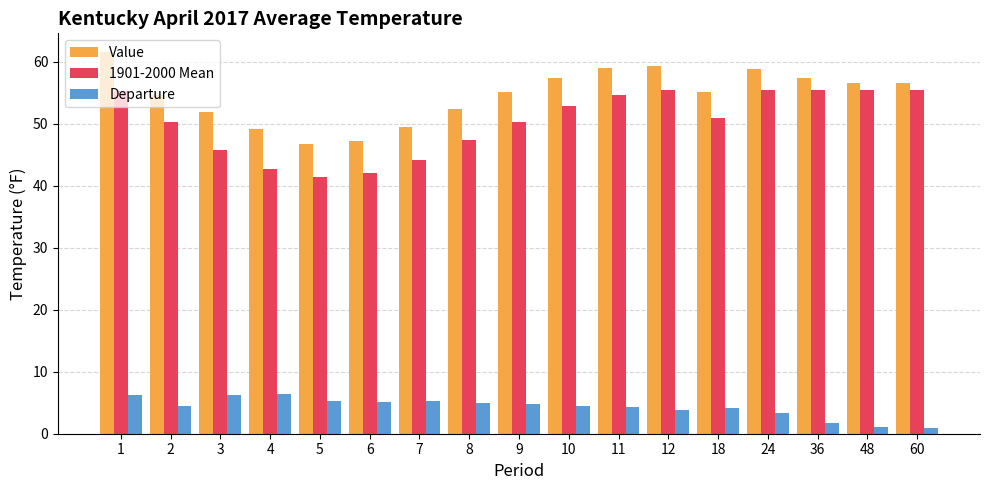

Are the bars grouped side by side (vs. stacked)?

Yes